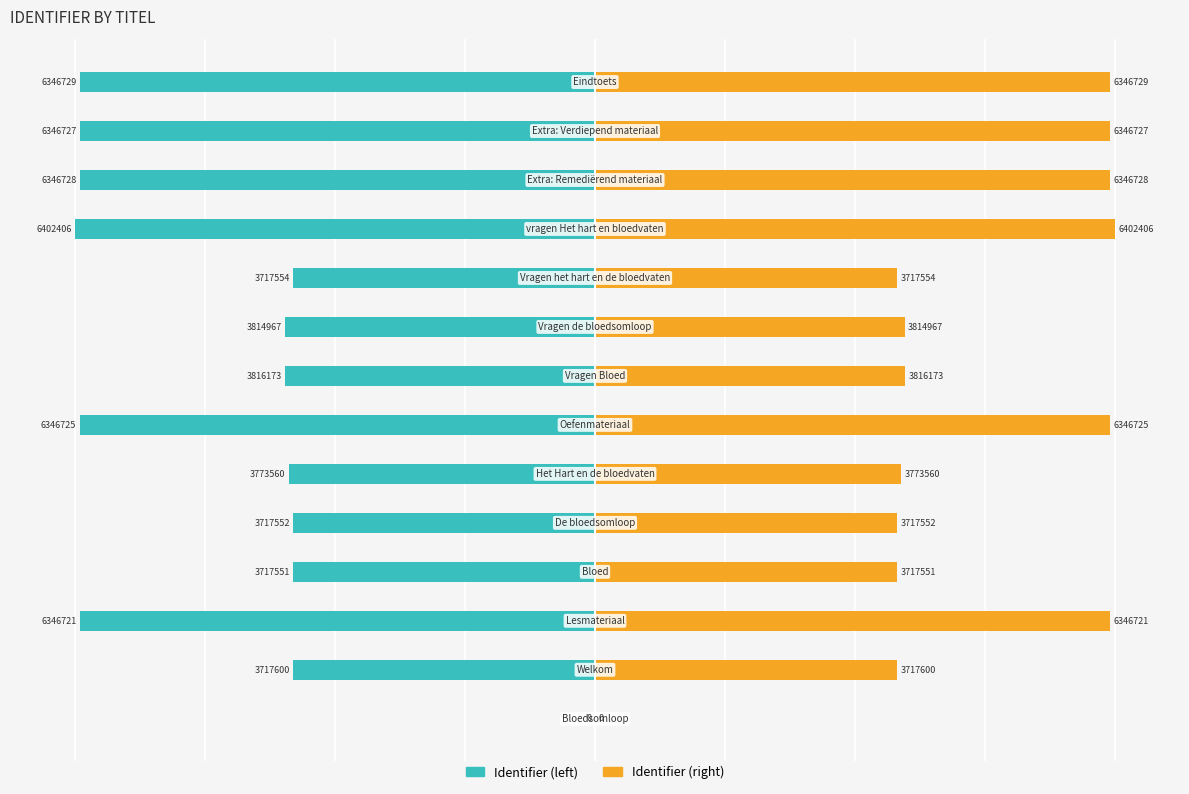

Rank the series by their average value, from lowest to highest.

Identifier (left), Identifier (right)